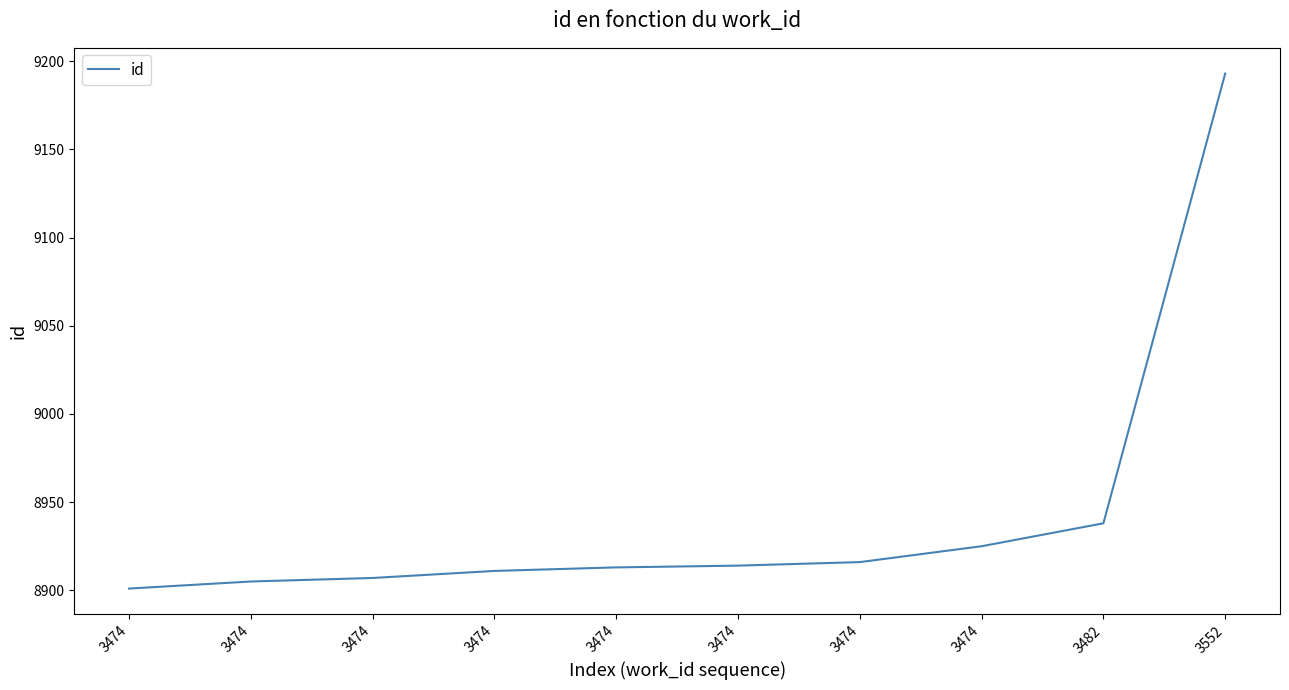

Does the chart display data point markers on the line(s)?

No